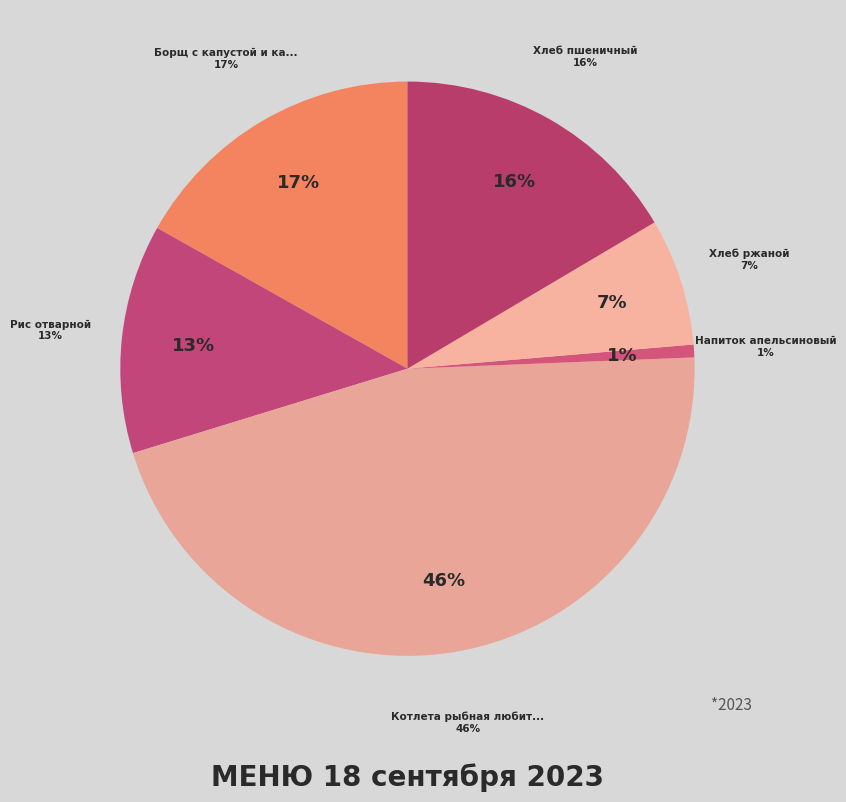

How many slices are in this pie chart?

6